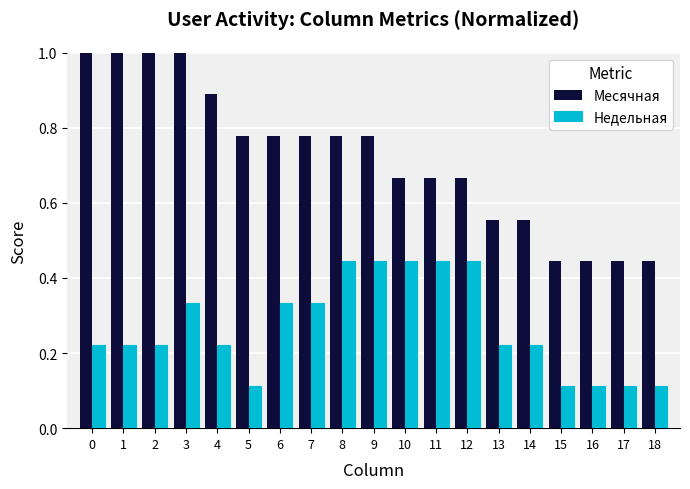

What is the maximum value shown in the chart?

1.0